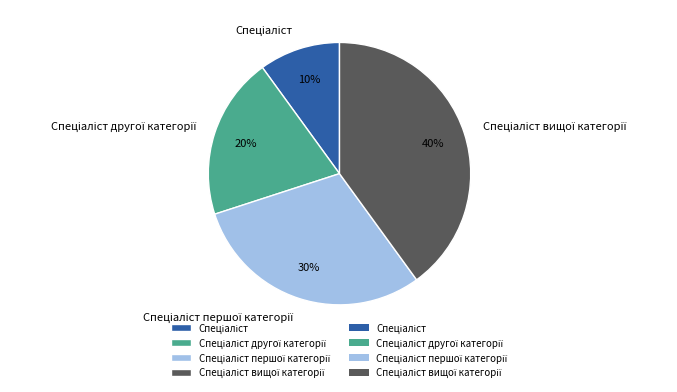

To the nearest percent, what is the difference between the largest and smallest slice percentages?

30%